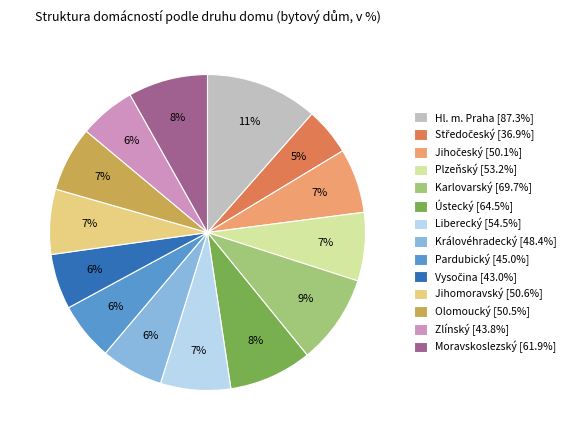

Count the number of slices in the pie.

14